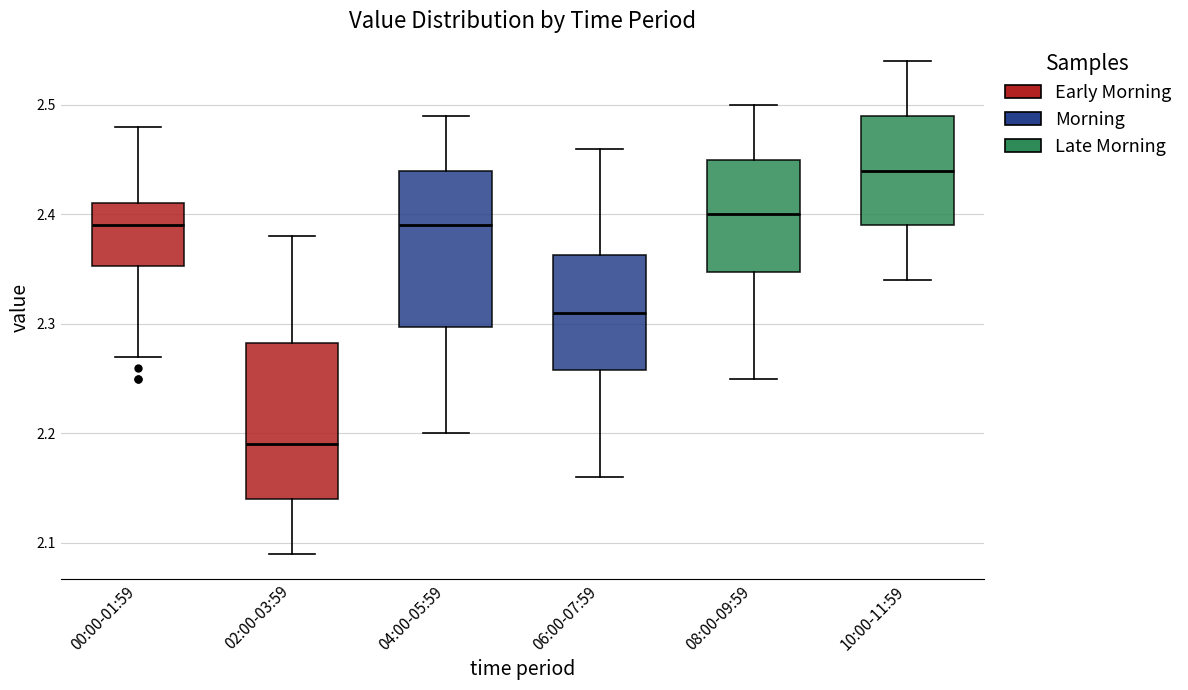

Reading left to right, transcribe this box plot: for each box, give where its median line is, the range the box spans, and where its two whiskers end, as read against the y-axis. The values are not printed on the chart, so give them approximately, as read against the axis.

00:00-01:59: median 2.39, box 2.35 to 2.41, whiskers 2.27 to 2.48
02:00-03:59: median 2.19, box 2.14 to 2.28, whiskers 2.09 to 2.38
04:00-05:59: median 2.39, box 2.30 to 2.44, whiskers 2.20 to 2.49
06:00-07:59: median 2.31, box 2.26 to 2.36, whiskers 2.16 to 2.46
08:00-09:59: median 2.40, box 2.35 to 2.45, whiskers 2.25 to 2.50
10:00-11:59: median 2.44, box 2.39 to 2.49, whiskers 2.34 to 2.54